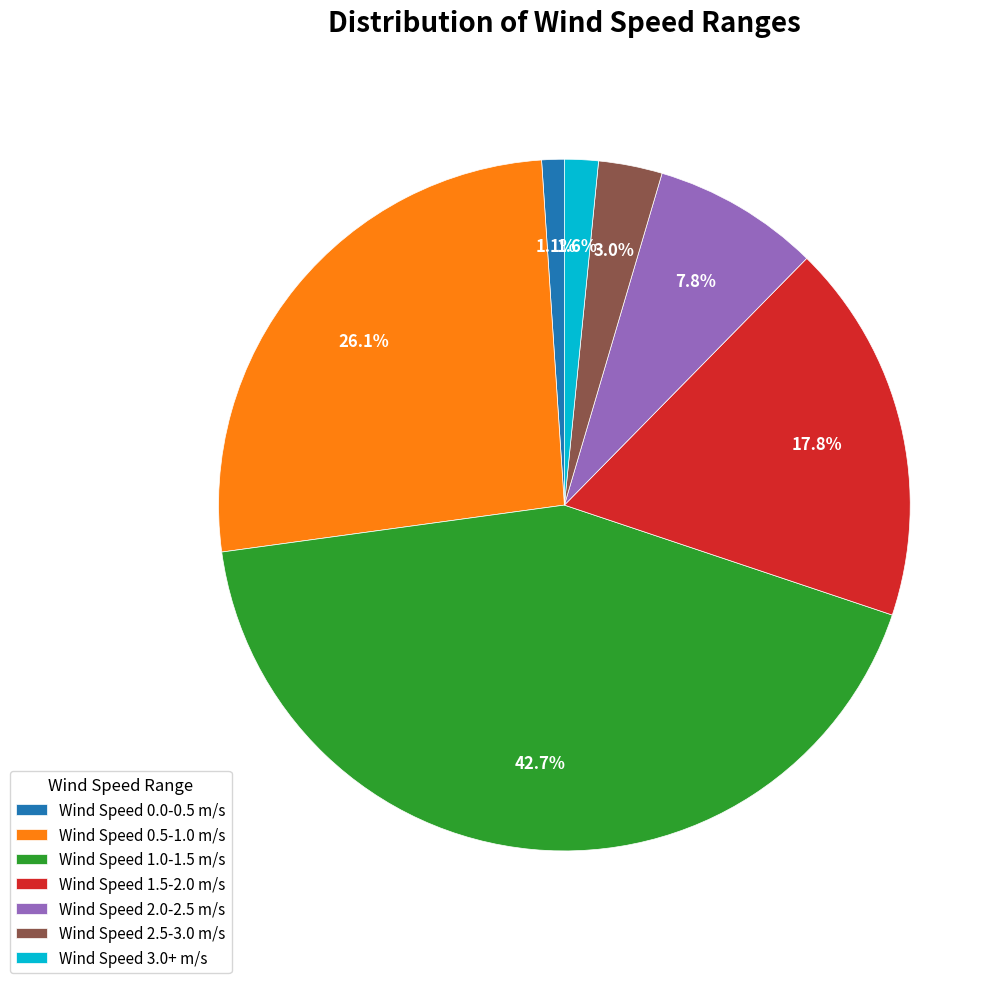

Rank the categories by value from highest to lowest.

Wind Speed 1.0-1.5 m/s, Wind Speed 0.5-1.0 m/s, Wind Speed 1.5-2.0 m/s, Wind Speed 2.0-2.5 m/s, Wind Speed 2.5-3.0 m/s, Wind Speed 3.0+ m/s, Wind Speed 0.0-0.5 m/s